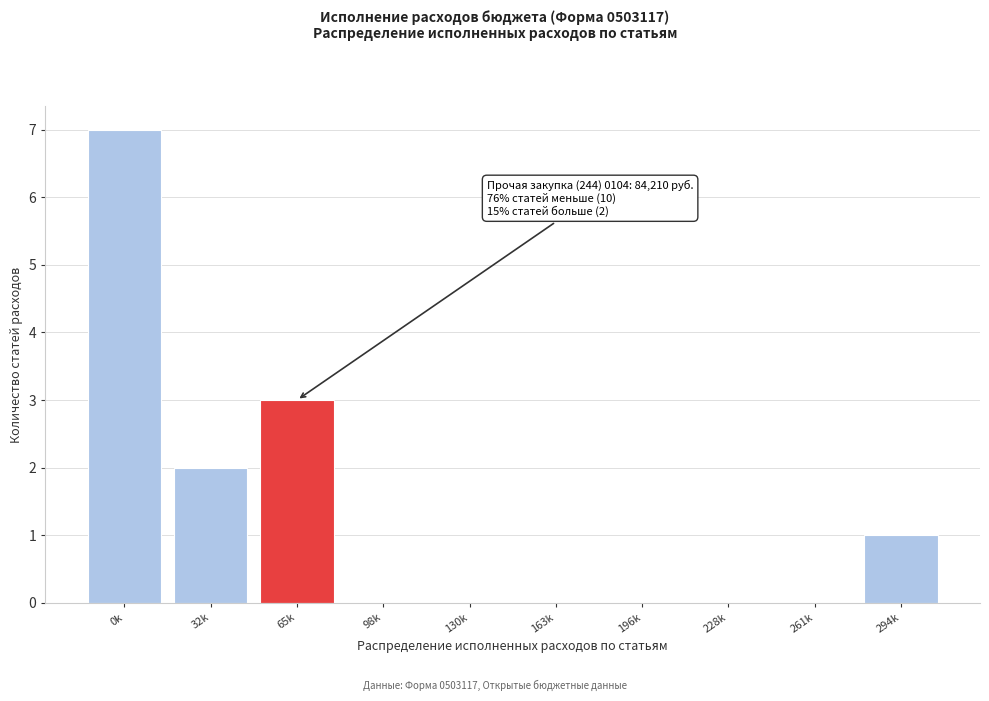

Reading left to right, list all the values displayed in this chart.

0k=7	32k=2	65k=3	98k=0	130k=0	163k=0	196k=0	228k=0	261k=0	294k=1